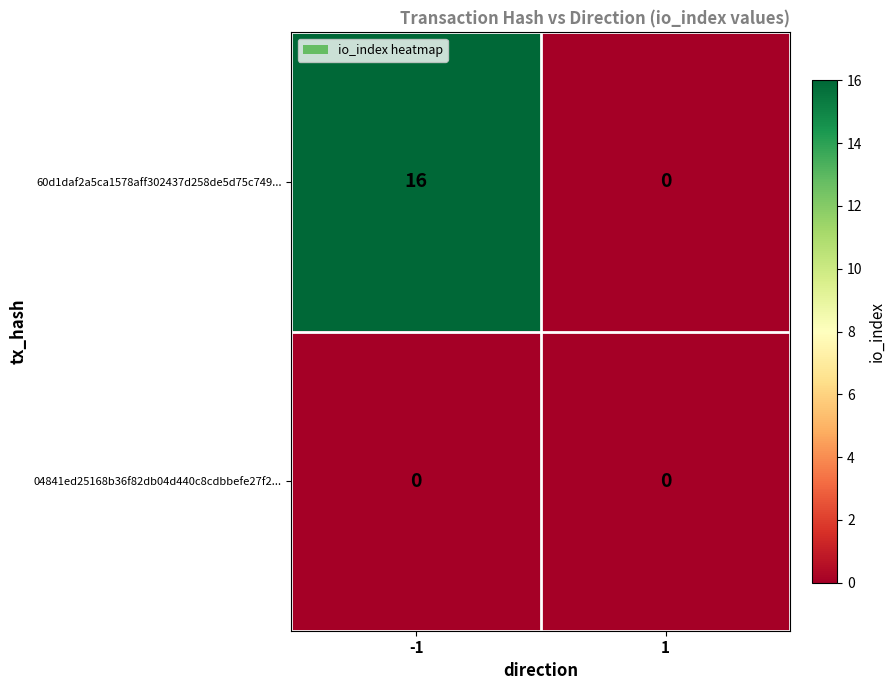

At which category does the chart reach its peak across all series?

-1